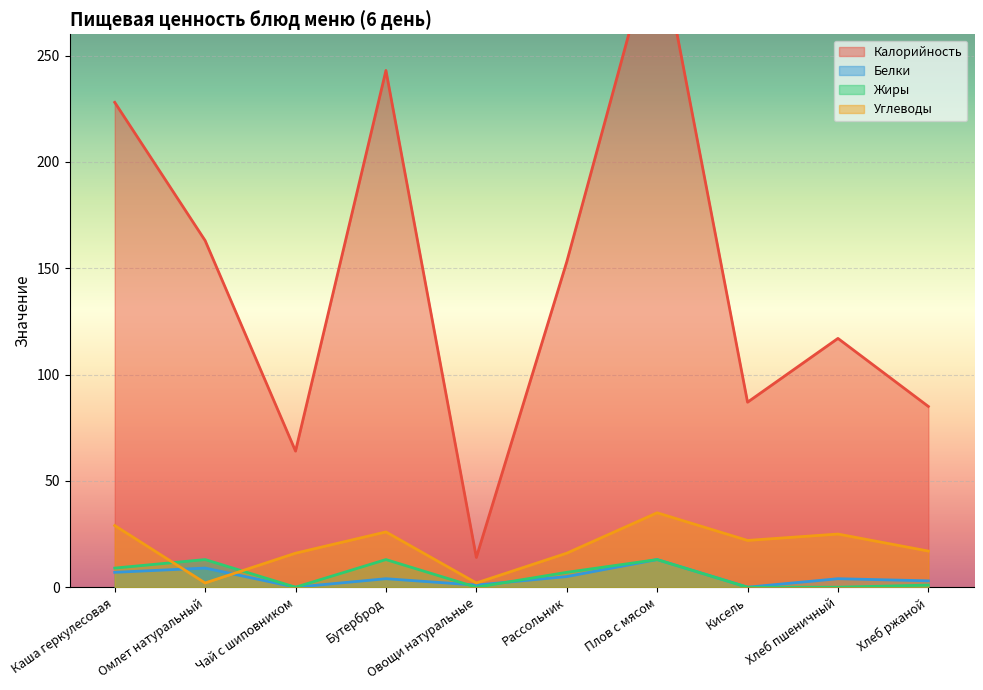

Is it true that Углеводы equals 28 at Хлеб ржаной?

False